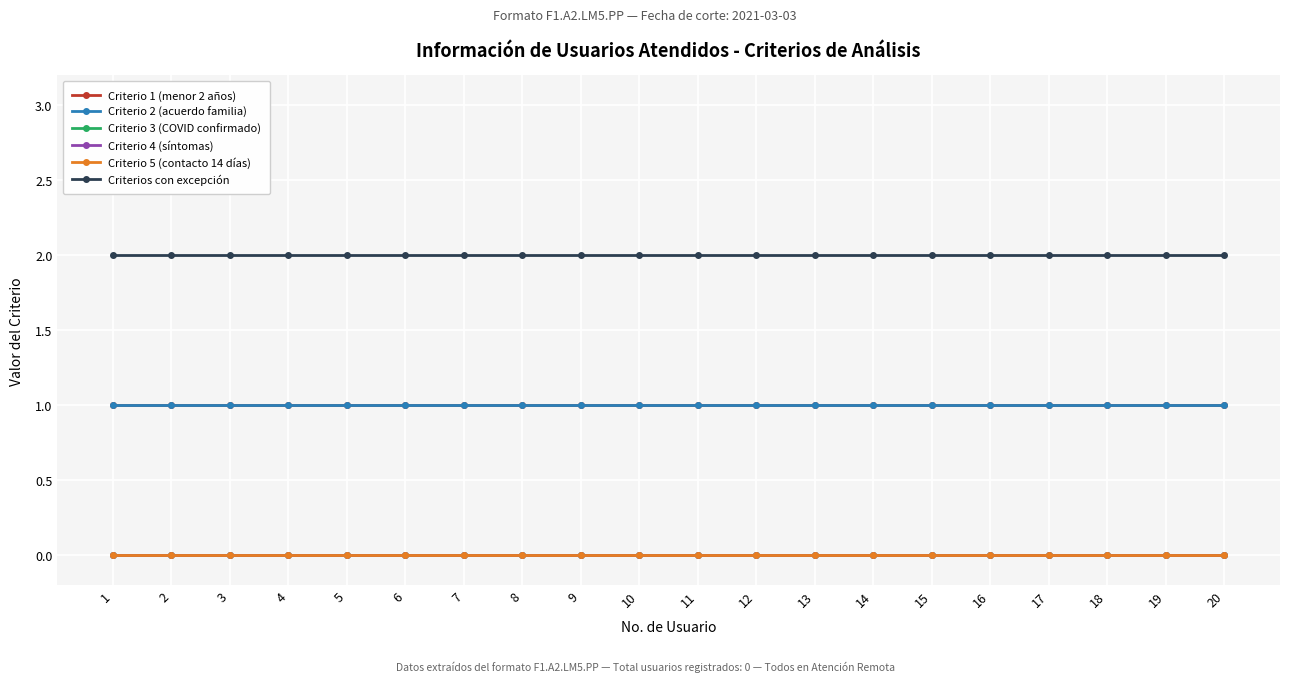

What is the sum of the Criterio 2 (acuerdo familia) values at 16 and 5?

2